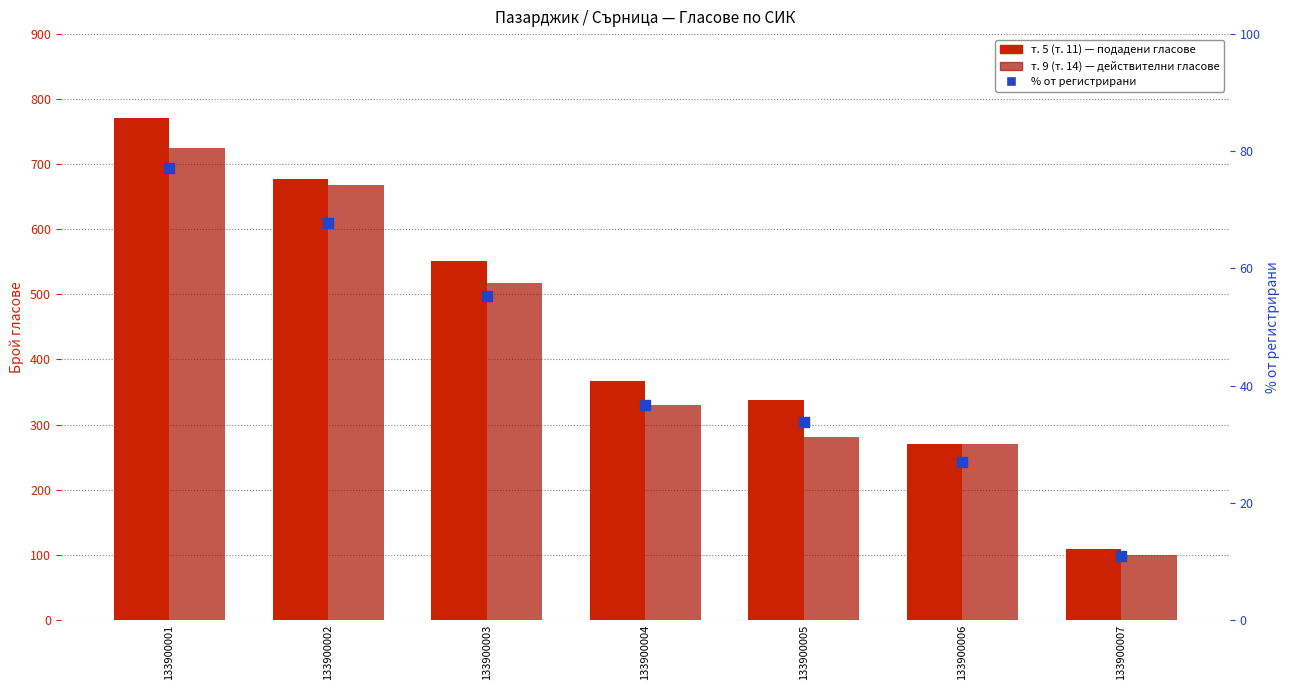

What are all the series names shown in the legend?

т. 5 (т. 11), т. 9 (т. 14), % от регистрирани